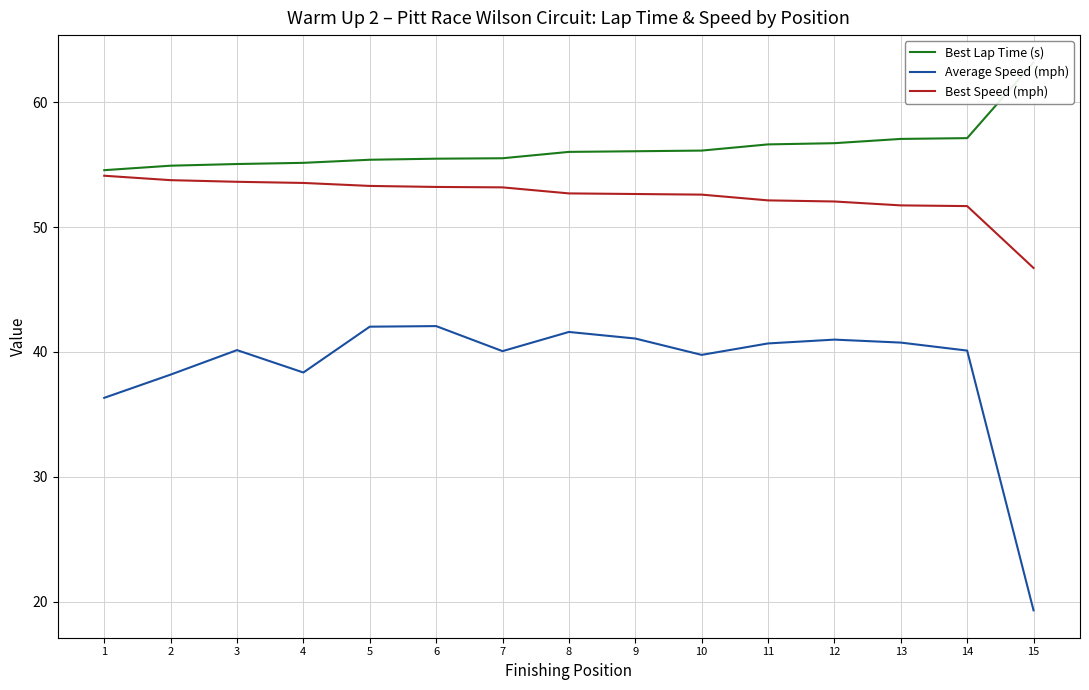

Which category has the highest value in the Best Speed (mph) series?

1